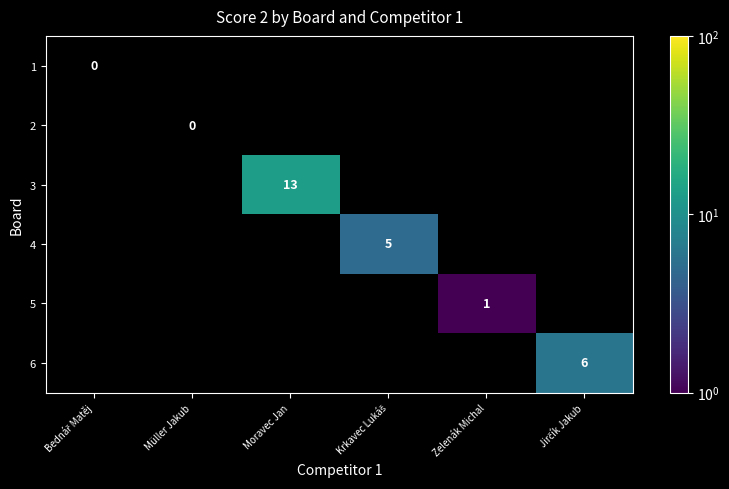

Which label corresponds to the largest value in the chart?

Moravec Jan